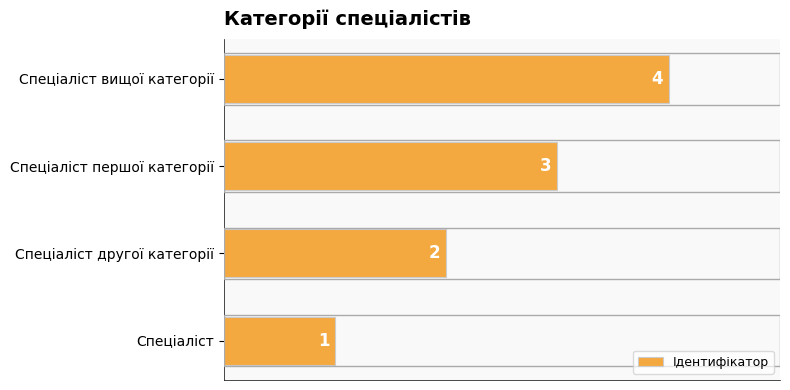

What is the maximum value shown in the chart?

4